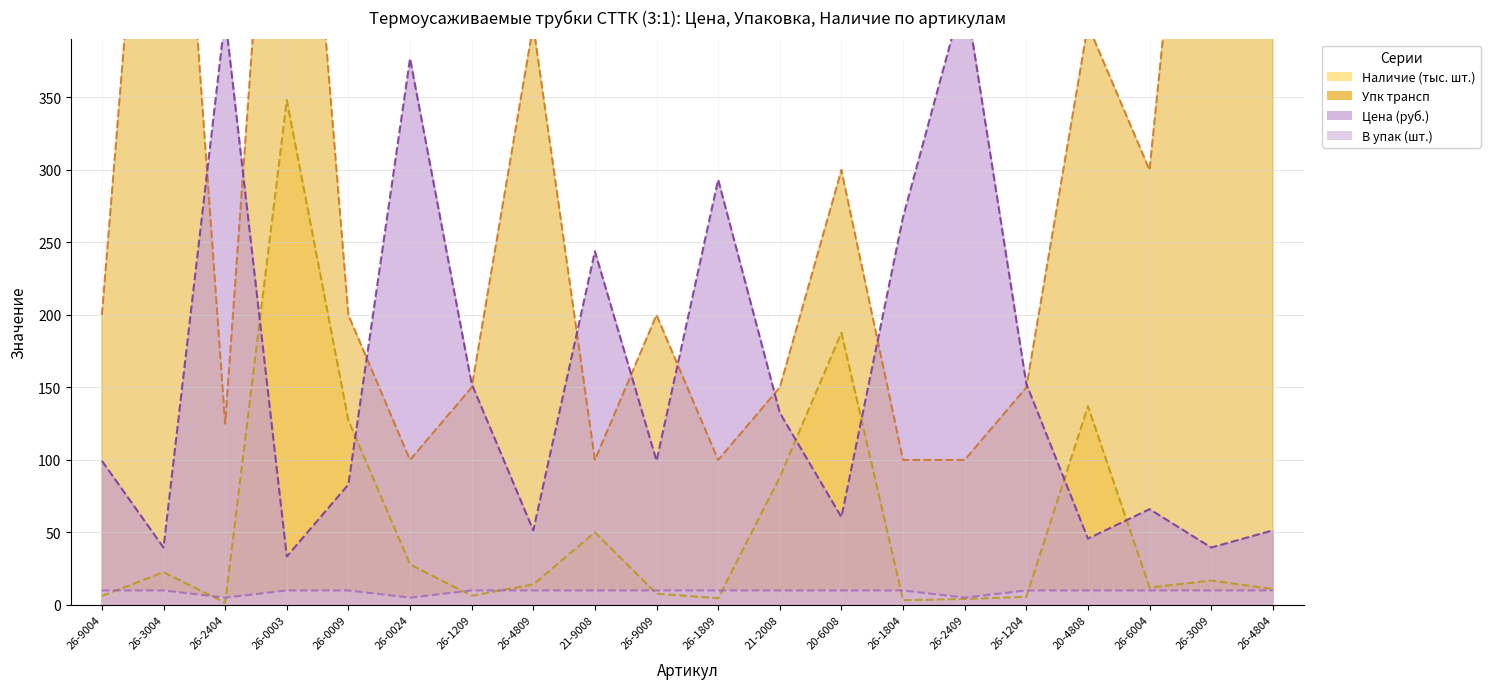

Which category has the highest value in the В упак series?

26-9004